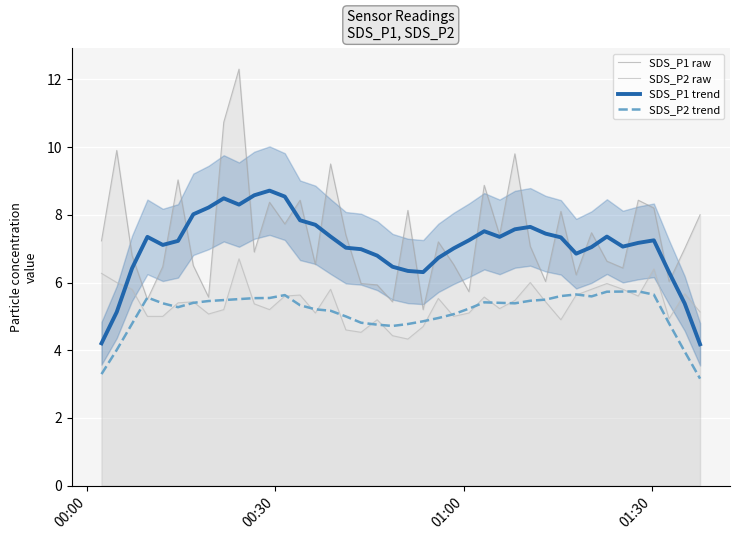

In SDS_P2 raw, how many points are lower than both neighbors (excluding endpoints)?

10